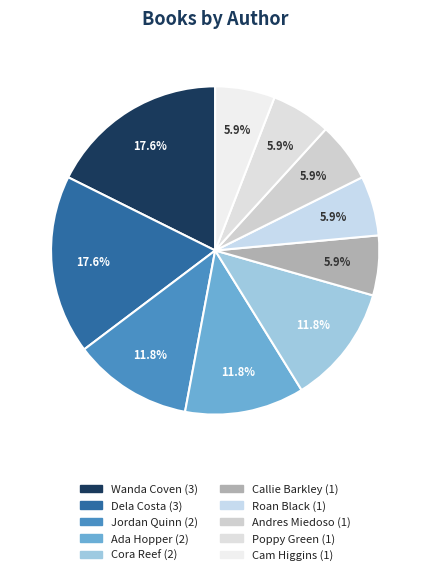

What is the smallest slice in the pie chart?

Poppy Green